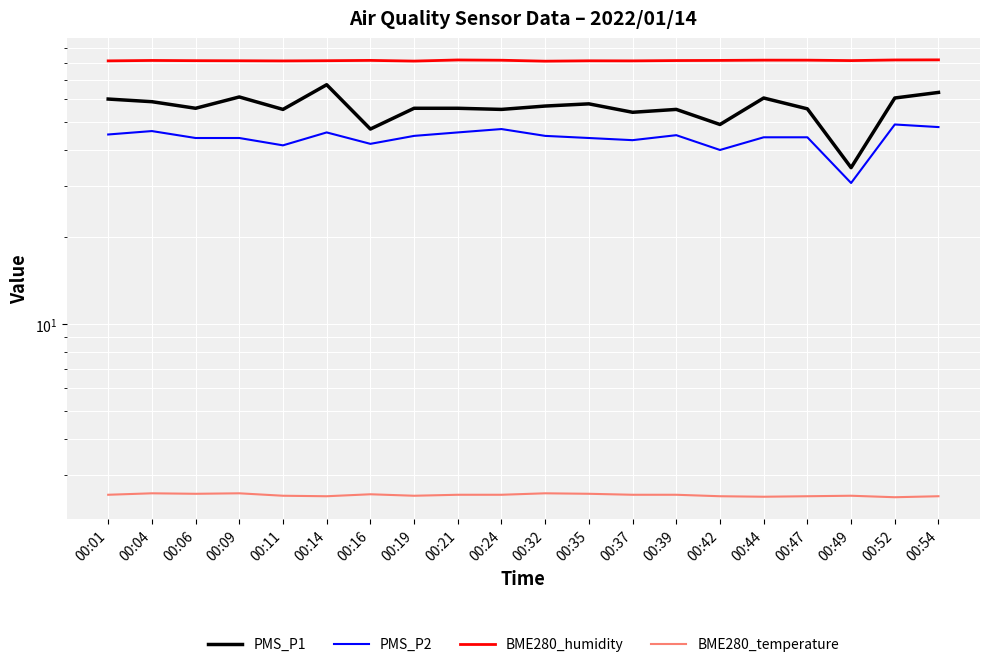

True or false: PMS_P1 has more than 1 points higher than both neighbors.

True